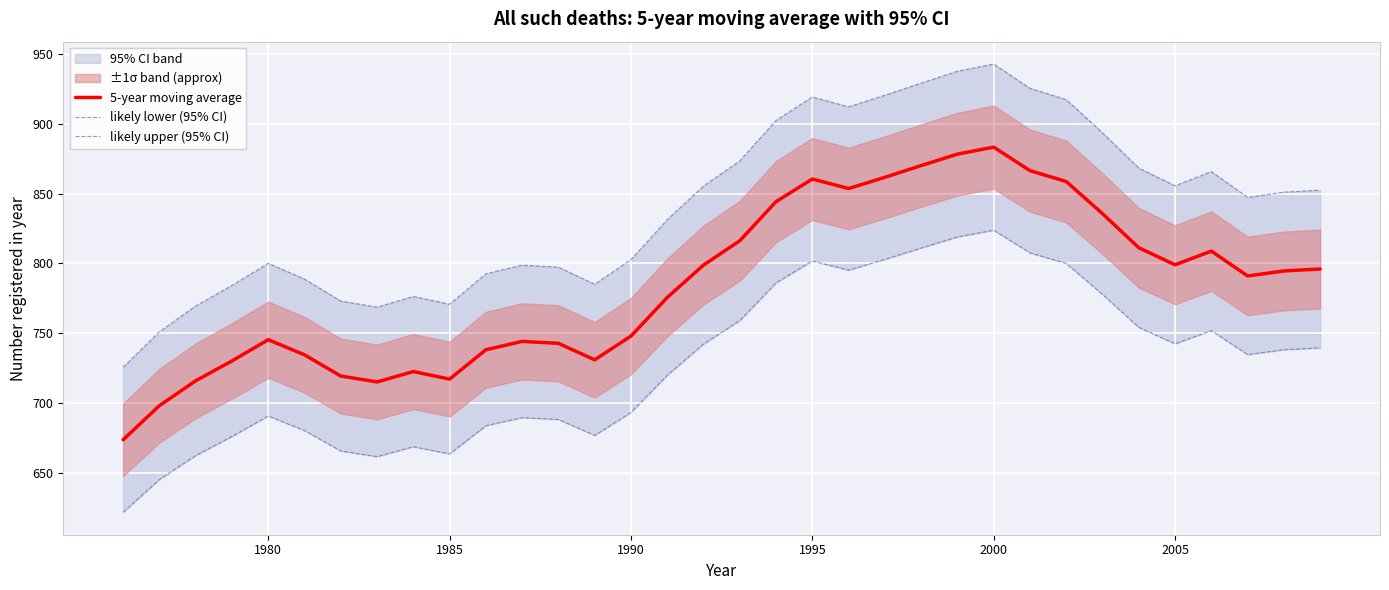

What is the minimum value for 5-year moving average?

673.8